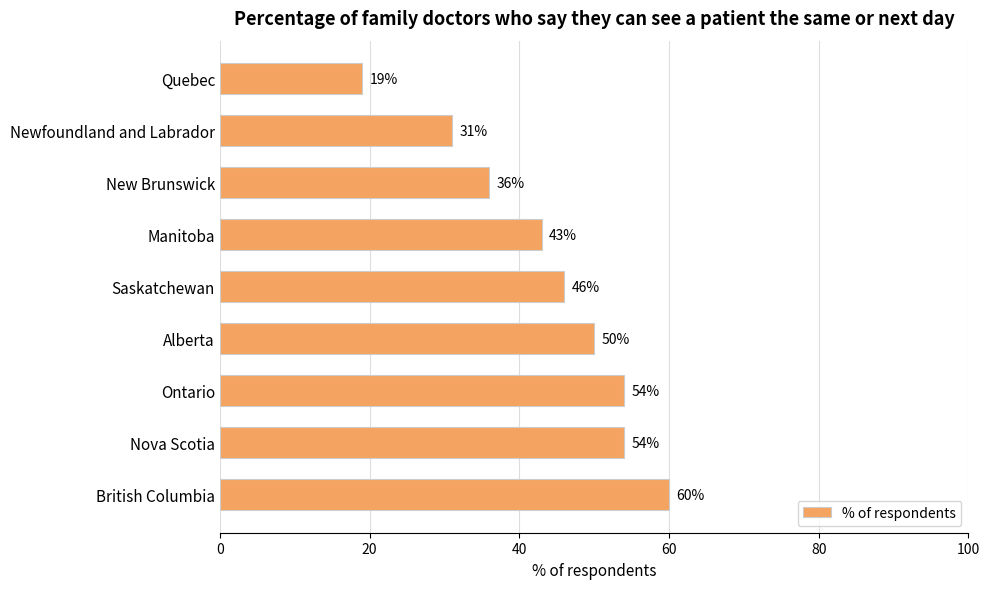

What is the greatest value displayed?

60